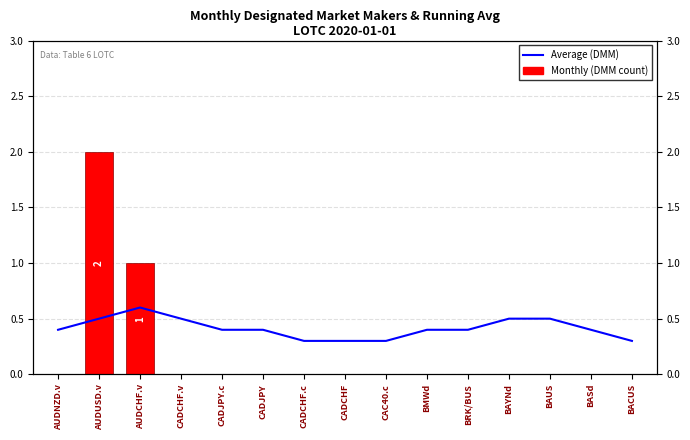

Reading left to right, extract all data points from this chart.

Average (running): 0.4	0.5	0.6	0.5	0.4	0.4	0.3	0.3	0.3	0.4	0.4	0.5	0.5	0.4	0.3
Monthly (DMM count): 0.0	2.0	1.0	0.0	0.0	0.0	0.0	0.0	0.0	0.0	0.0	0.0	0.0	0.0	0.0